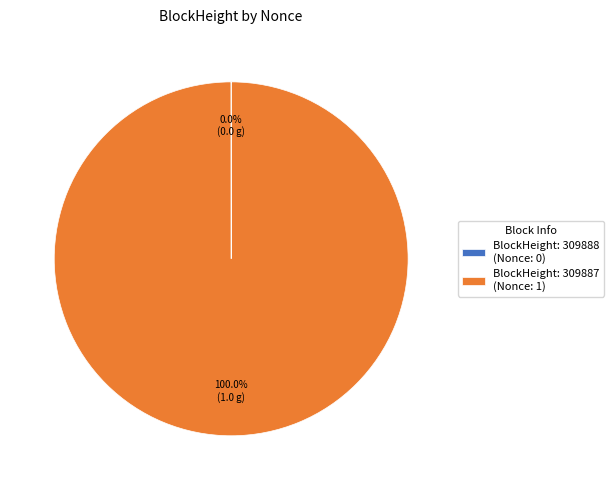

Is there a majority slice in this chart?

Yes